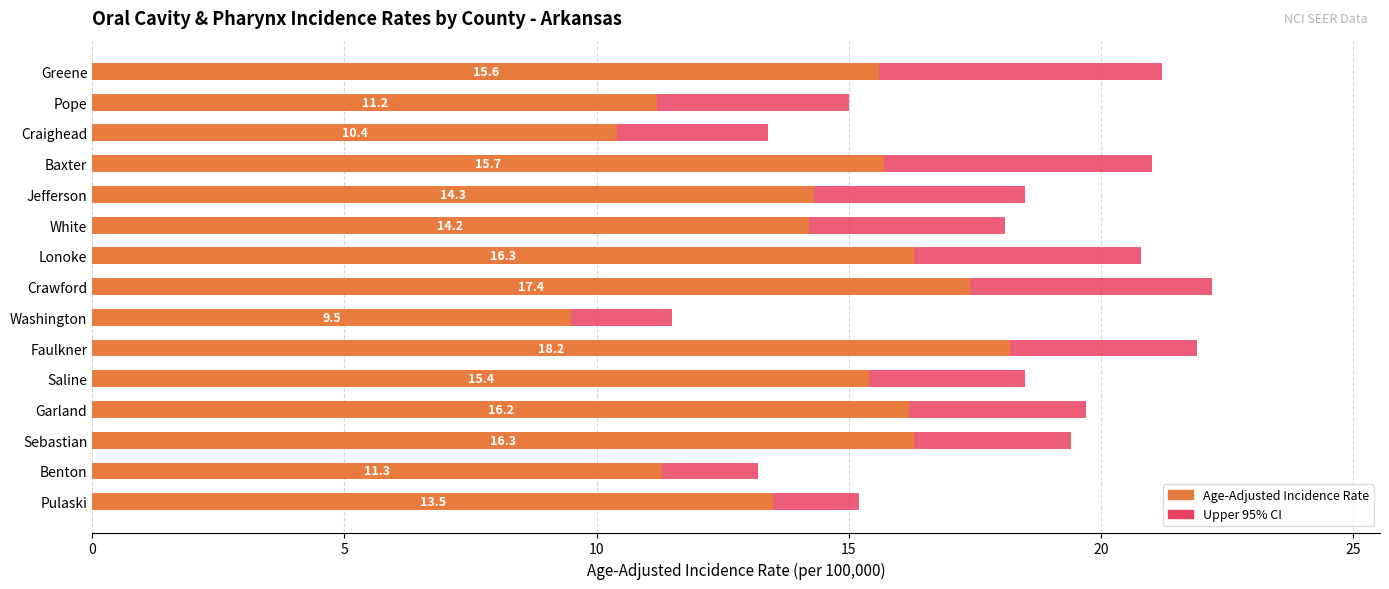

At how many categories does at least one series exceed 19?

7